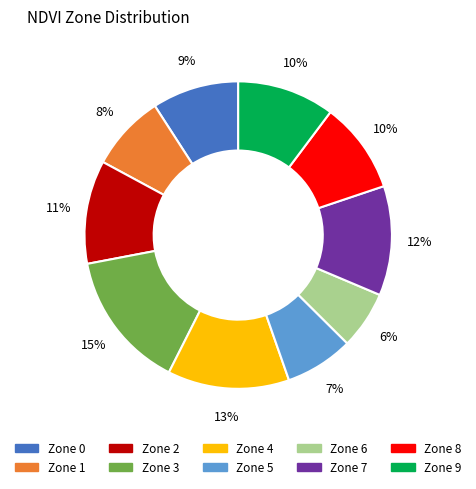

To the nearest percent, what portion does Zone 7 represent?

12%